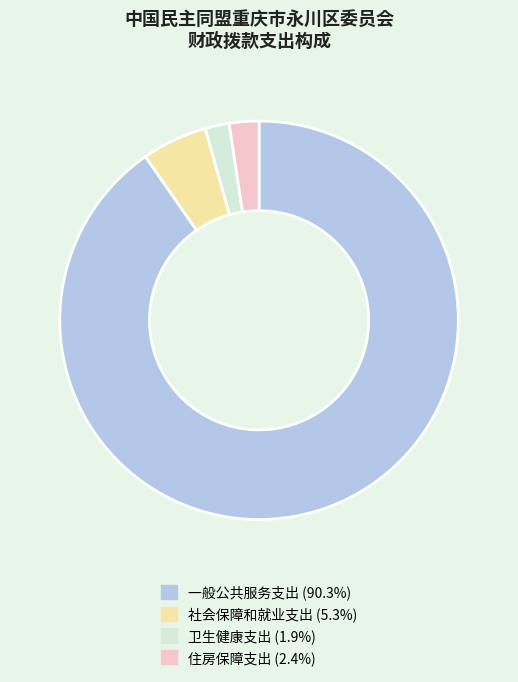

Do 一般公共服务支出 and 住房保障支出 together represent more than half of the pie?

Yes